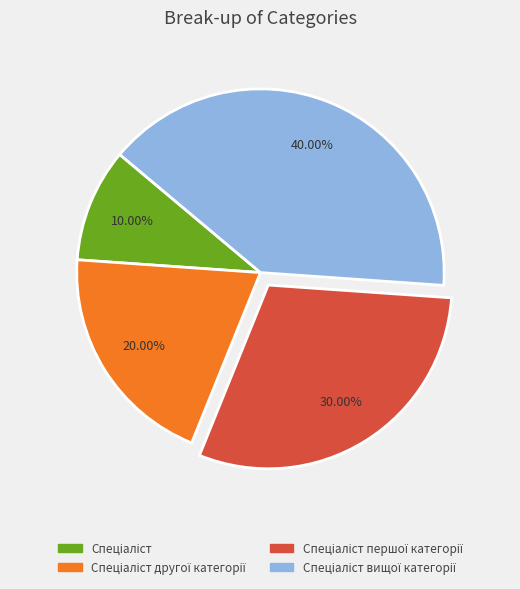

Is there any slice that represents more than half of the pie?

No